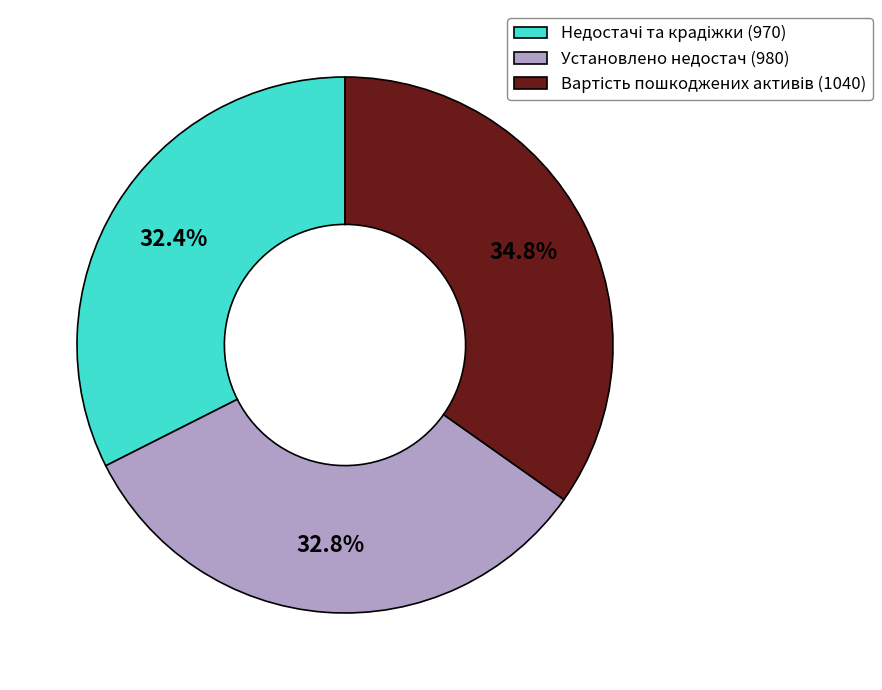

Is there a majority slice in this chart?

No